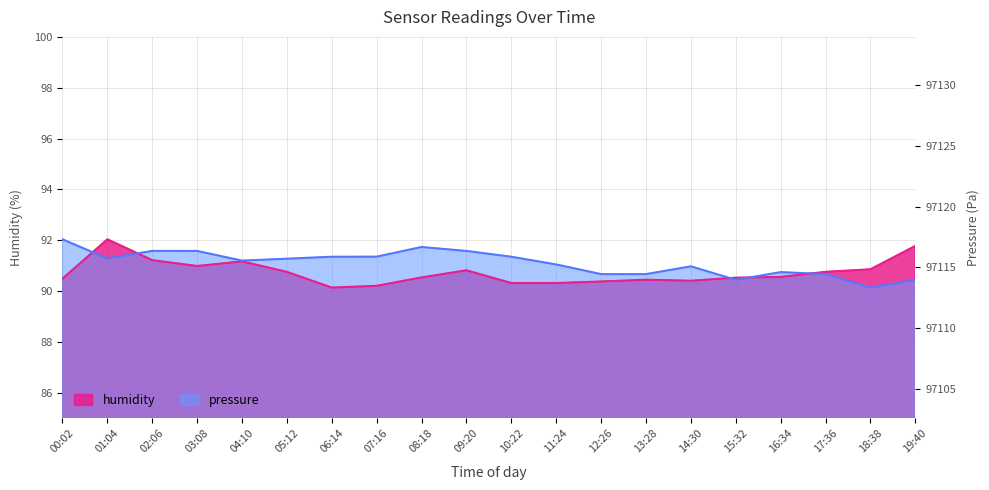

Which series ends up on top after the final intersection of humidity and pressure_scaled?

humidity